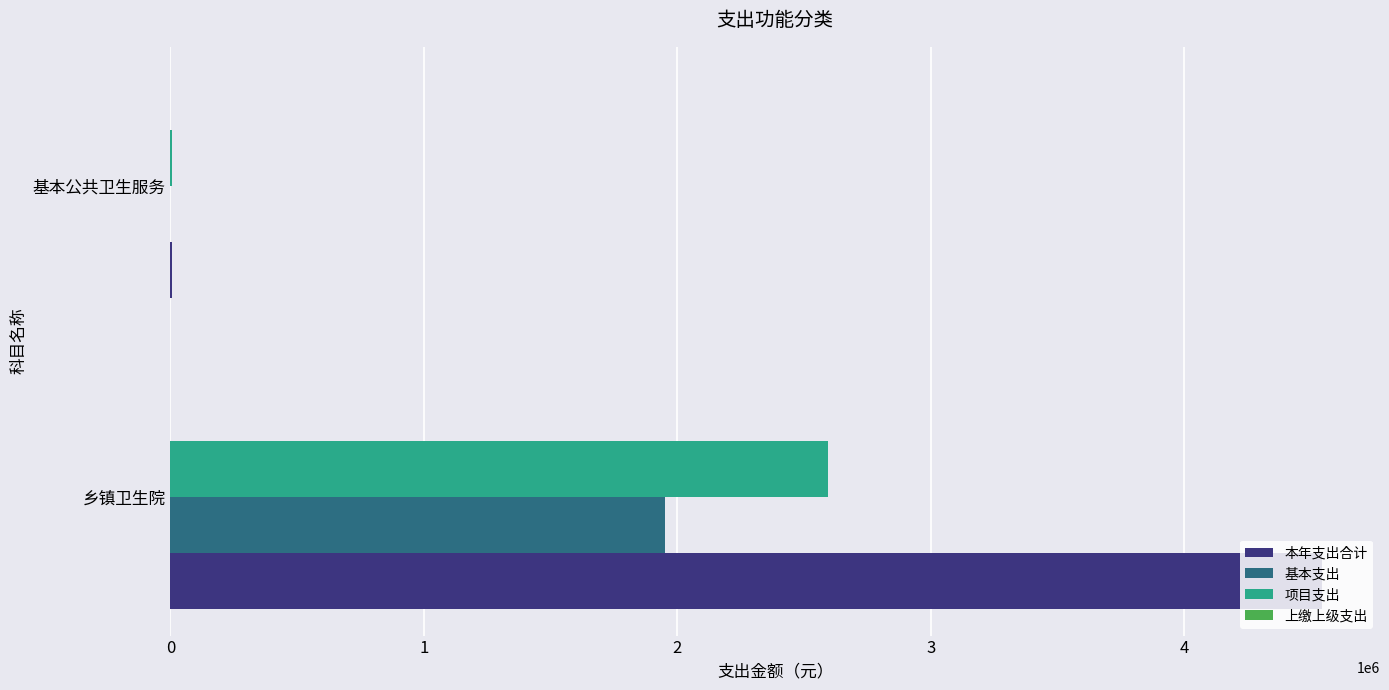

True or false: 基本支出 has a value of 0.0 at 基本公共卫生服务.

True